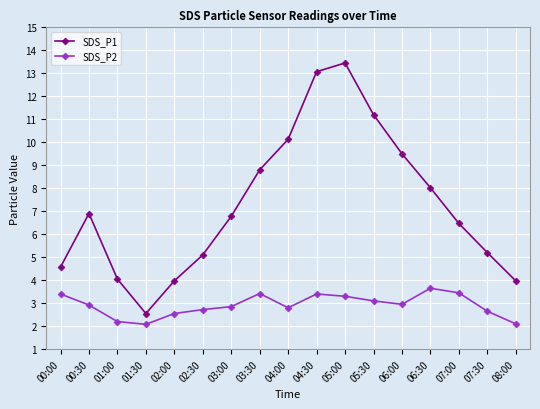

How many interior local peaks does the SDS_P1 series have?

2